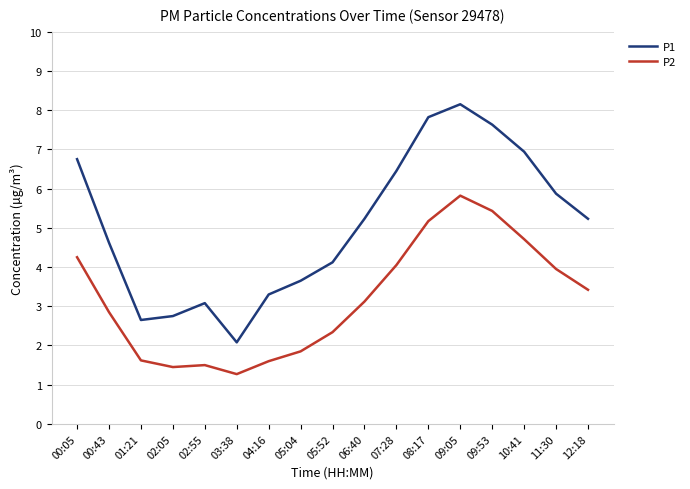

Does the chart display data point markers on the line(s)?

No